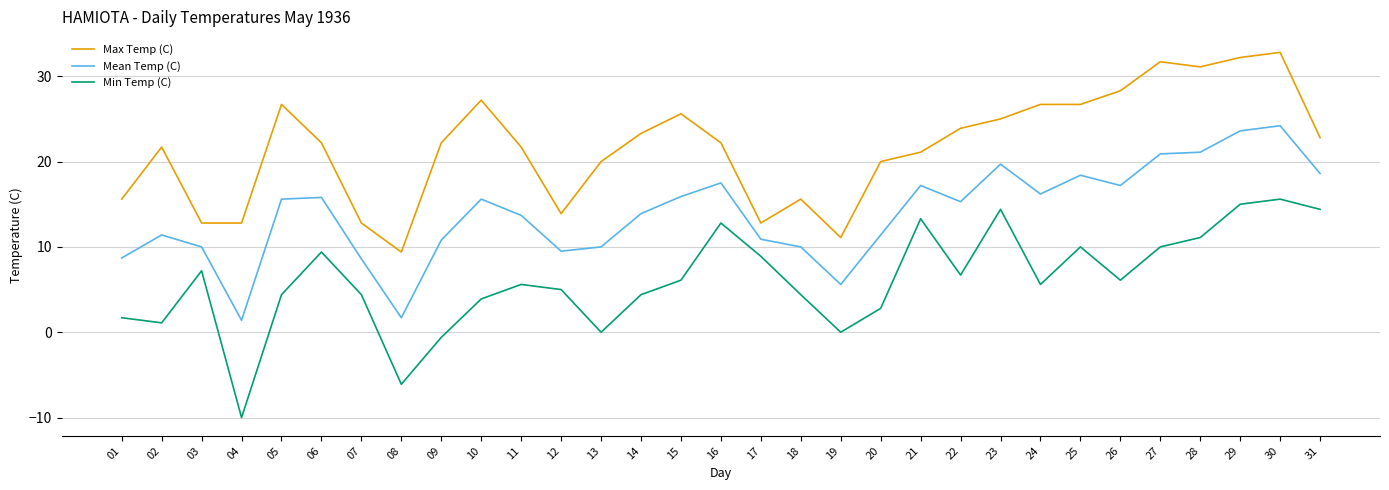

Rank the series by their average value, from highest to lowest.

Max Temp (C), Mean Temp (C), Min Temp (C)